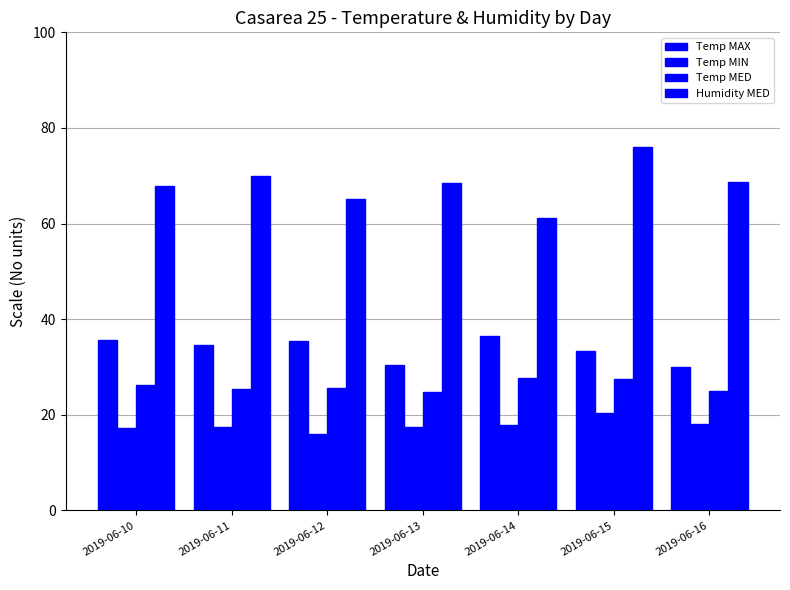

How many distinct data groups are displayed?

4